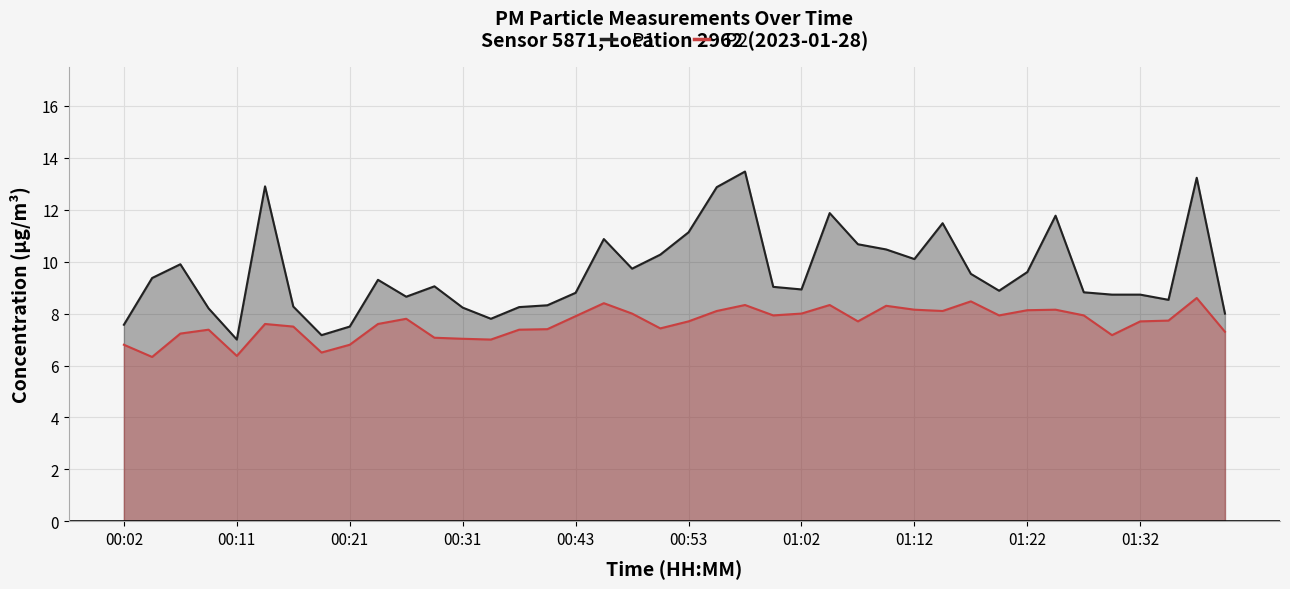

Read the P2 value at 00:02.

6.8